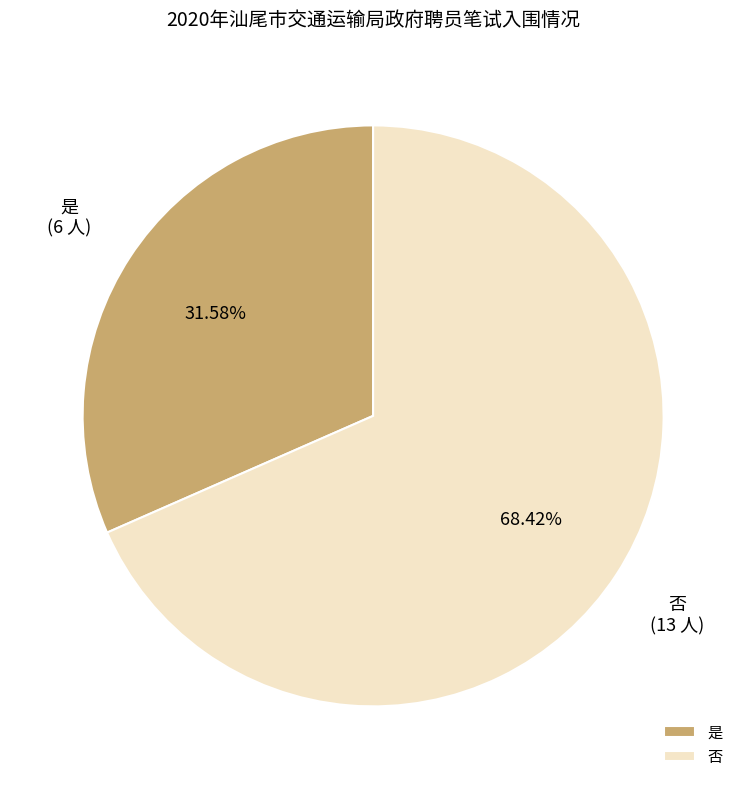

How many segments does this pie chart have?

2